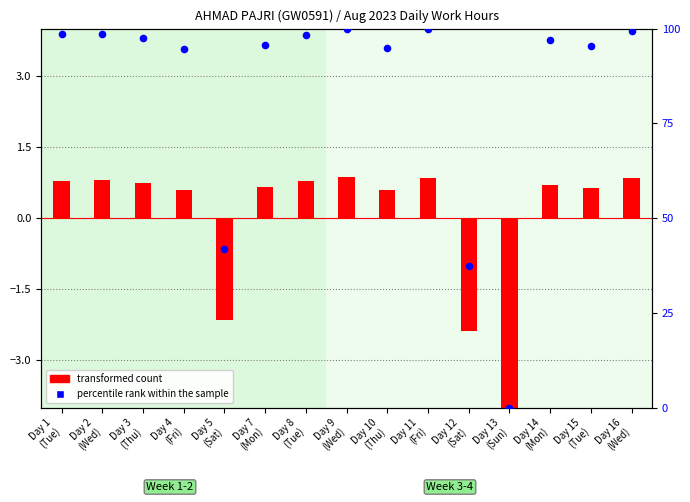

What are all the series names shown in the legend?

transformed count, percentile rank within the sample